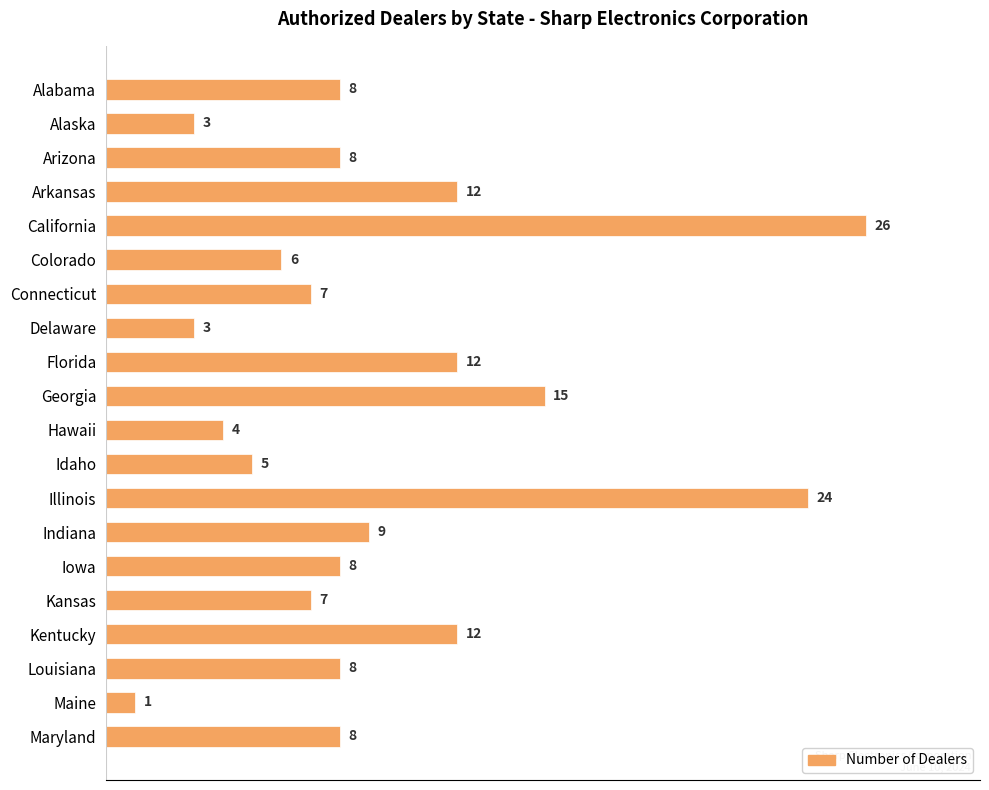

Which label corresponds to the smallest value in the chart?

Maine